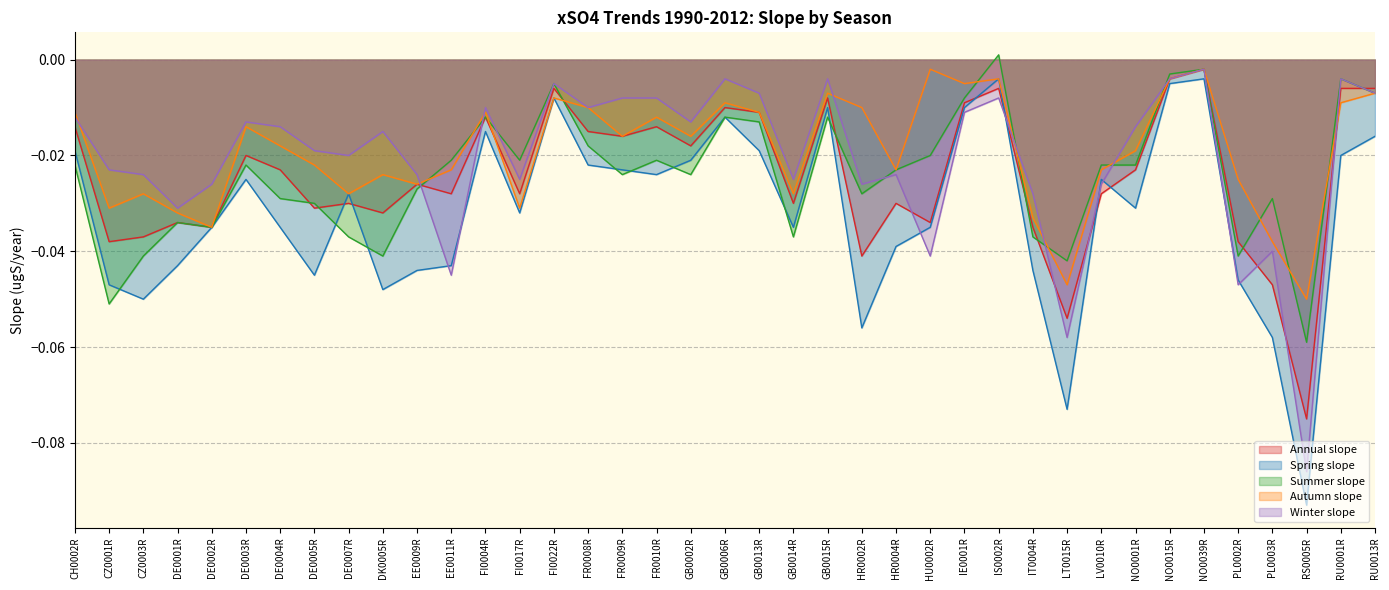

Which series ends up on top after the final intersection of Annual slope and Winter slope?

Annual slope